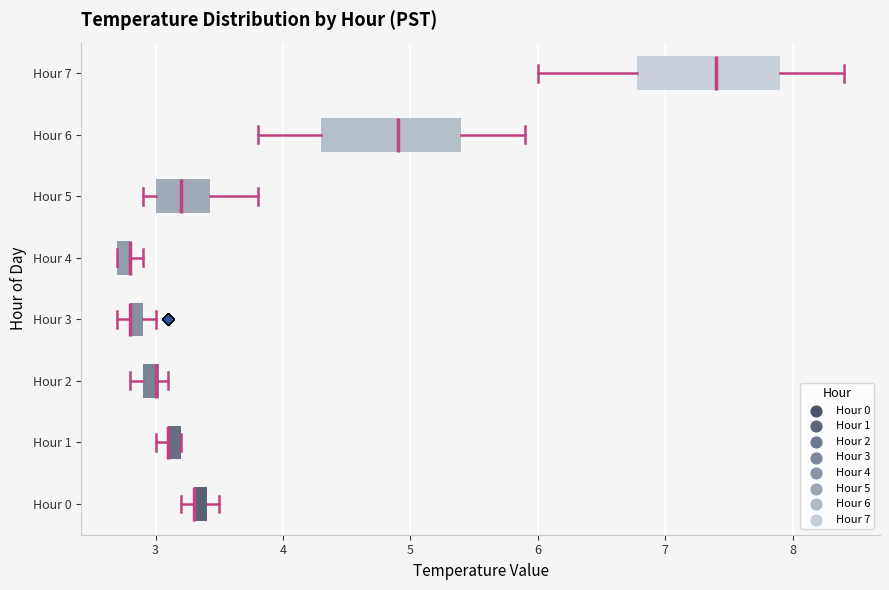

Where is the left edge of the box for Hour 7 on the x-axis? The values are not printed on the chart, so give them approximately, as read against the axis.

6.8